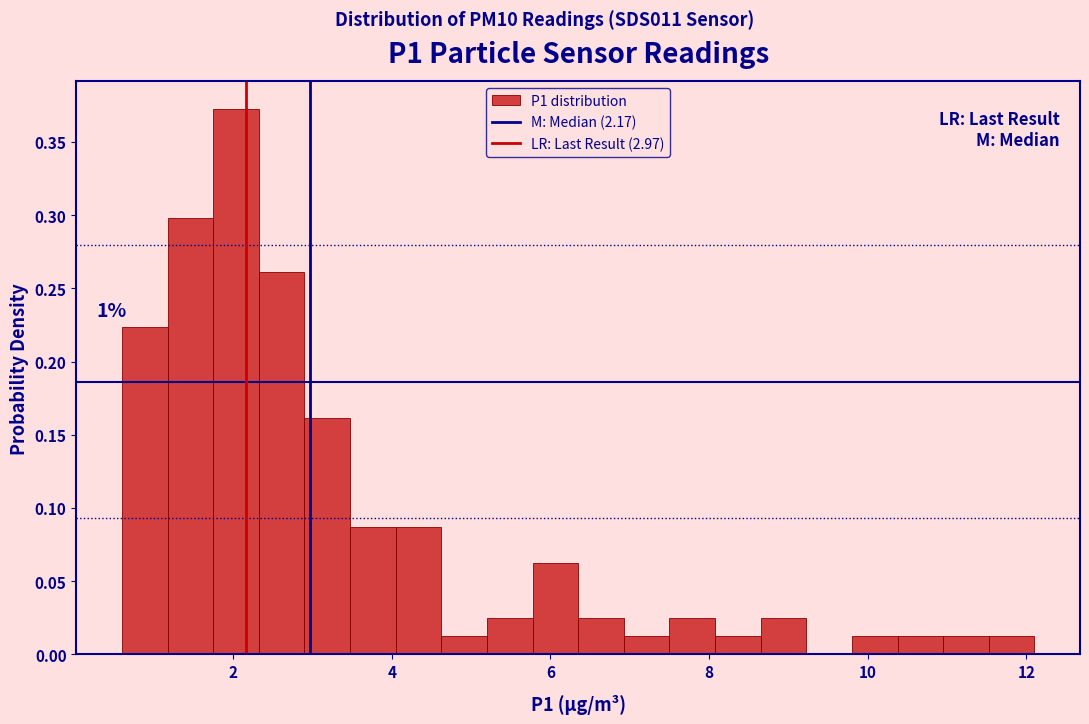

Read against the x-axis, roughly where is the centre of the tallest bar?

2.0